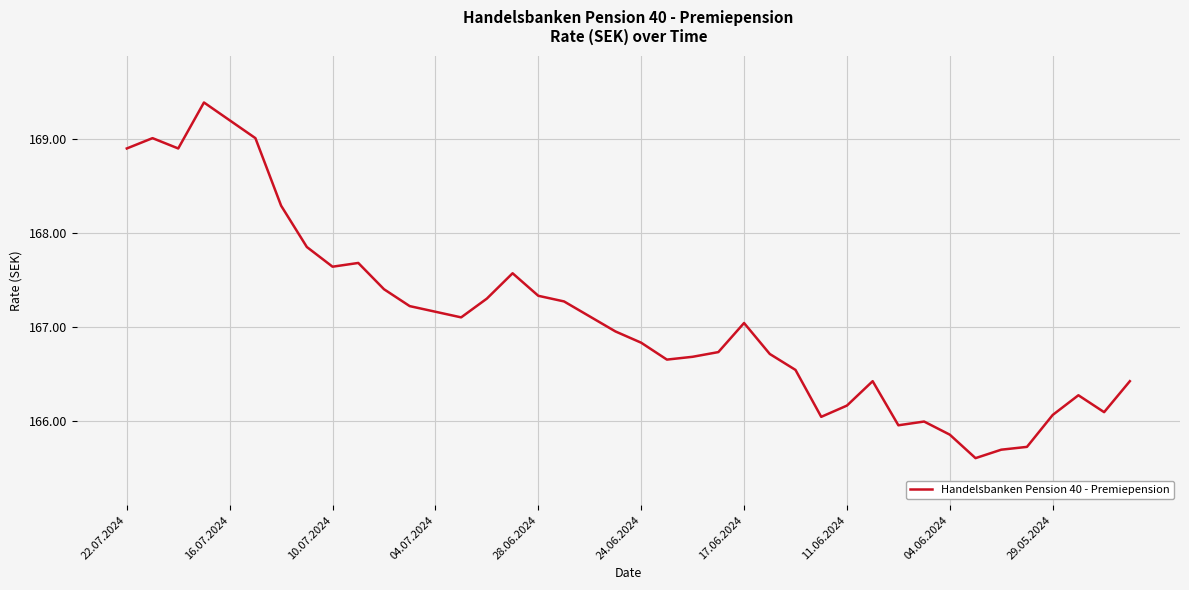

What is the difference between the maximum and minimum values?

3.8